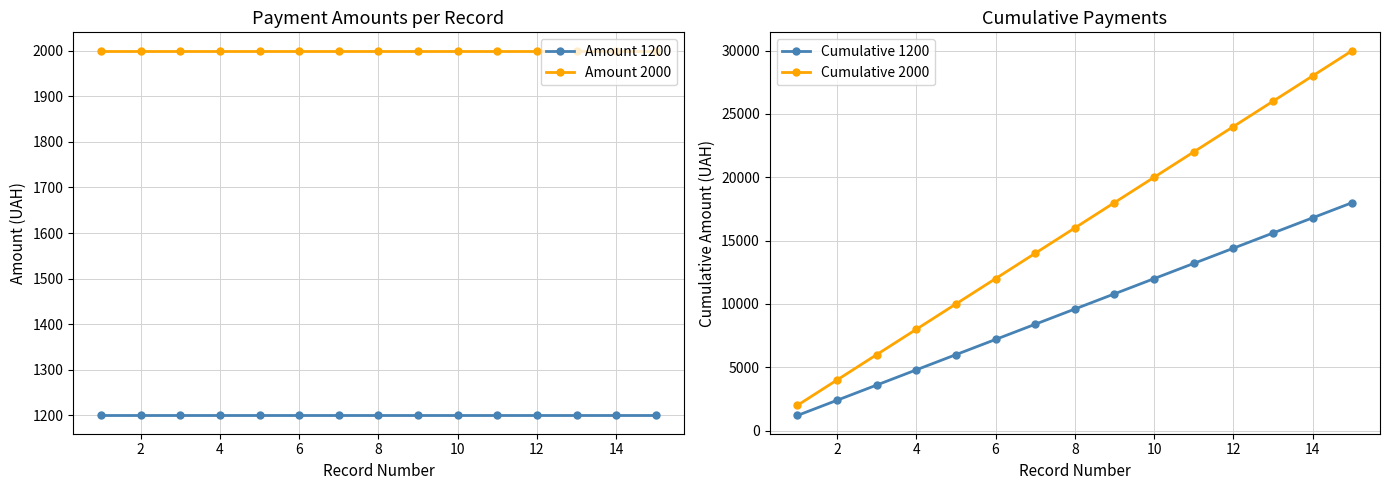

How many lines are shown in the chart?

4